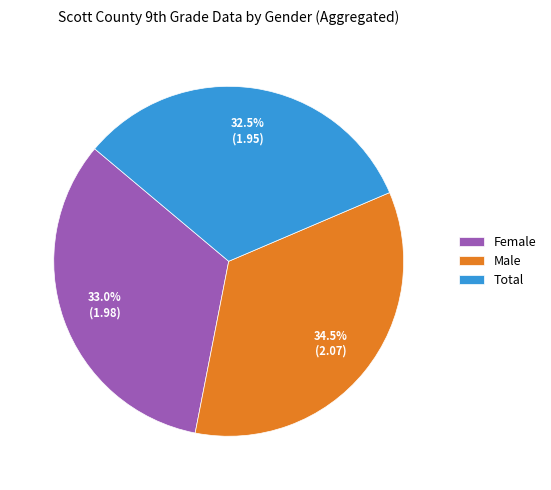

Which has a higher value, Total or Female?

Female